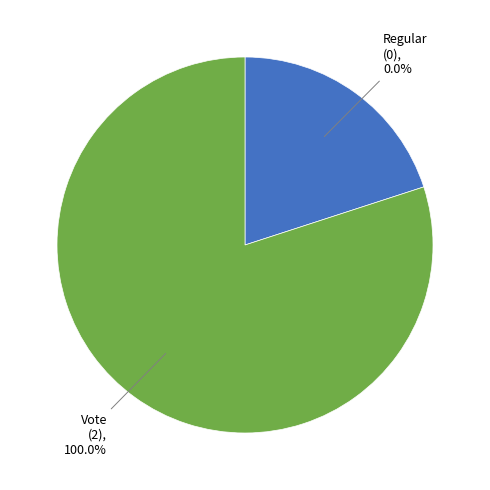

How much of the chart is everything except Regular?

100.0%